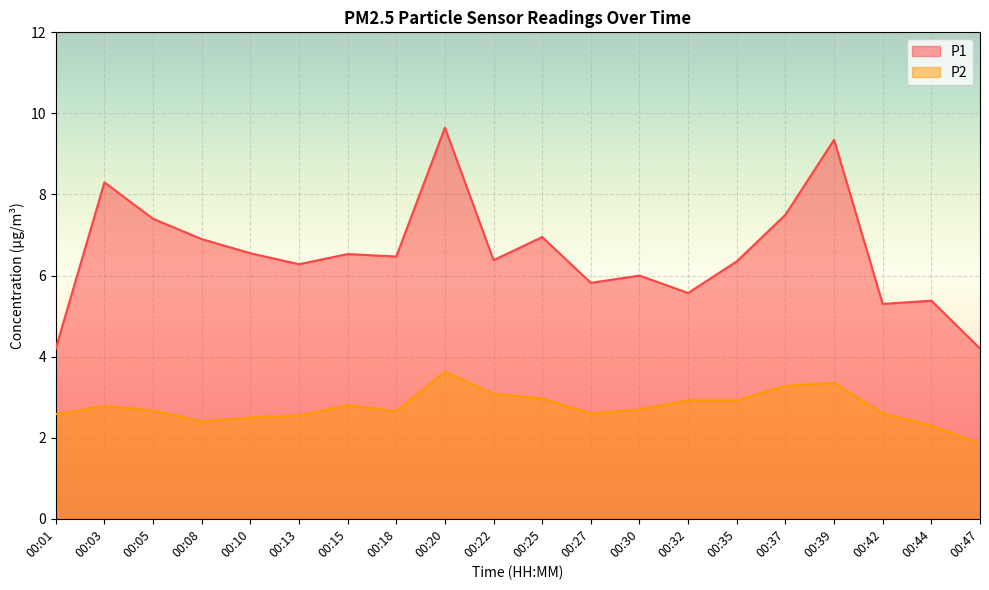

Reading left to right, what are all the values shown in this chart?

P1: 4.2	8.3	7.4	6.9	6.5	6.3	6.5	6.5	9.7	6.4	7.0	5.8	6.0	5.6	6.3	7.5	9.3	5.3	5.4	4.2
P2: 2.6	2.8	2.7	2.4	2.5	2.5	2.8	2.6	3.6	3.1	3.0	2.6	2.7	2.9	2.9	3.3	3.4	2.6	2.3	1.9